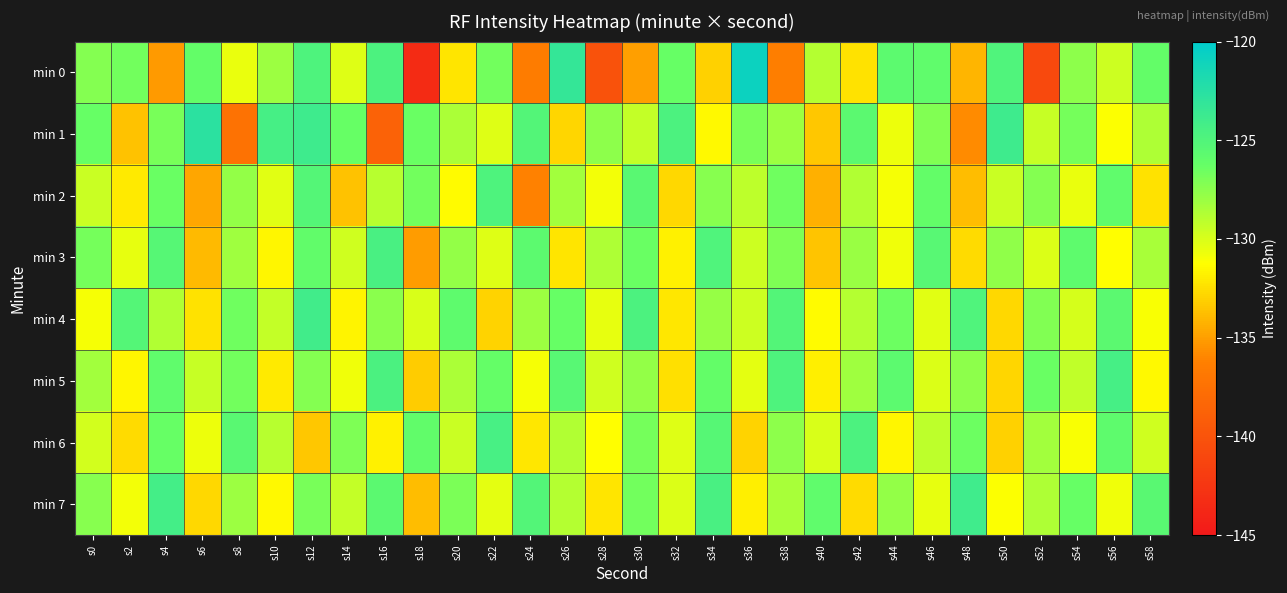

At which category is the sum across all series the highest?

s12